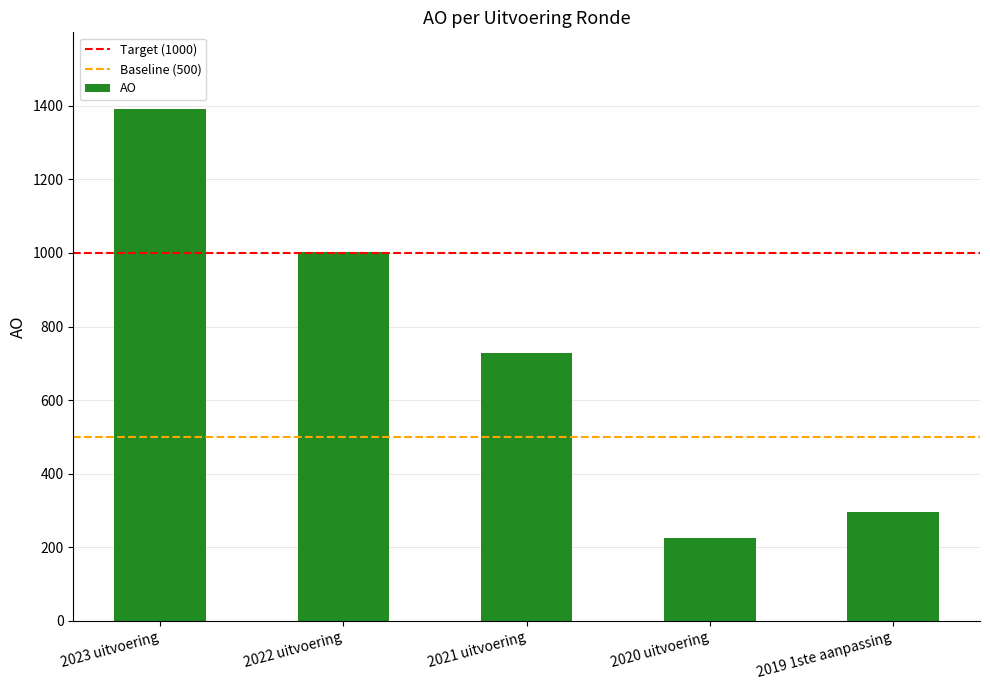

Read the value at 2023 uitvoering.

1391